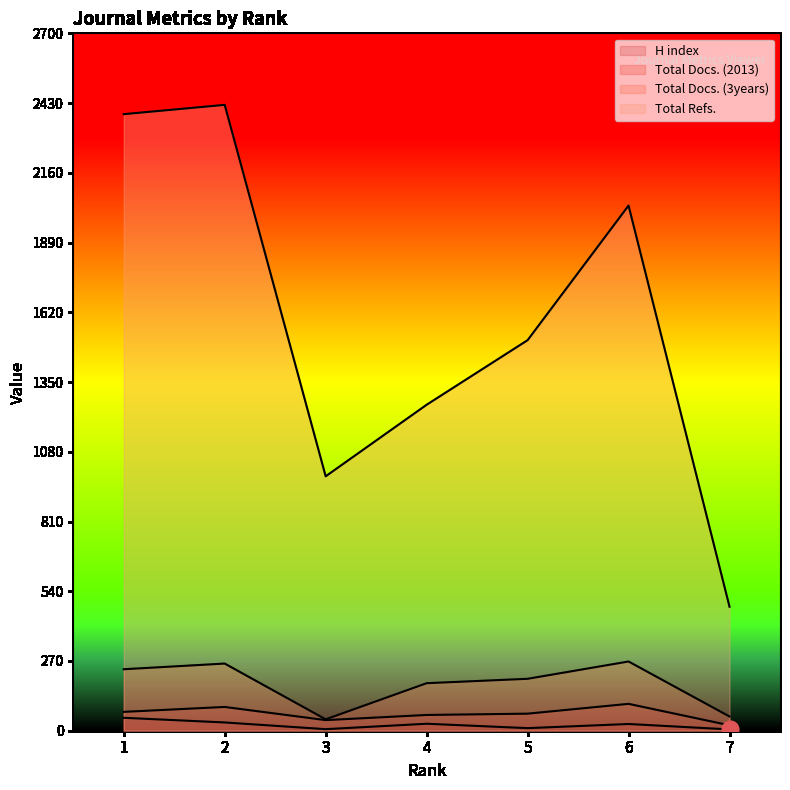

True or false: Total Refs. and H index cross at least once.

False